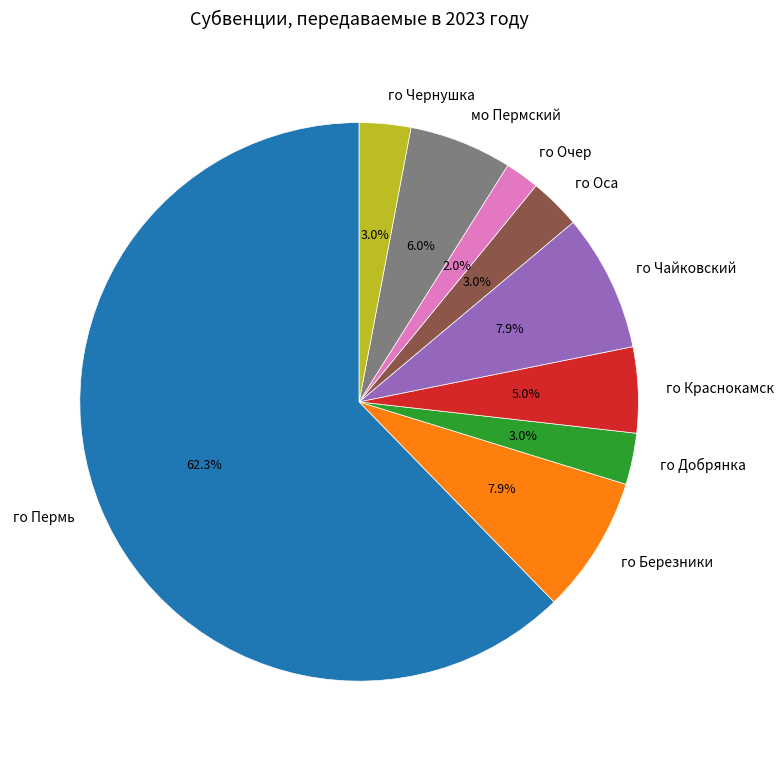

To the nearest percent, what is the combined percentage of мо Пермский and го Очер?

8%